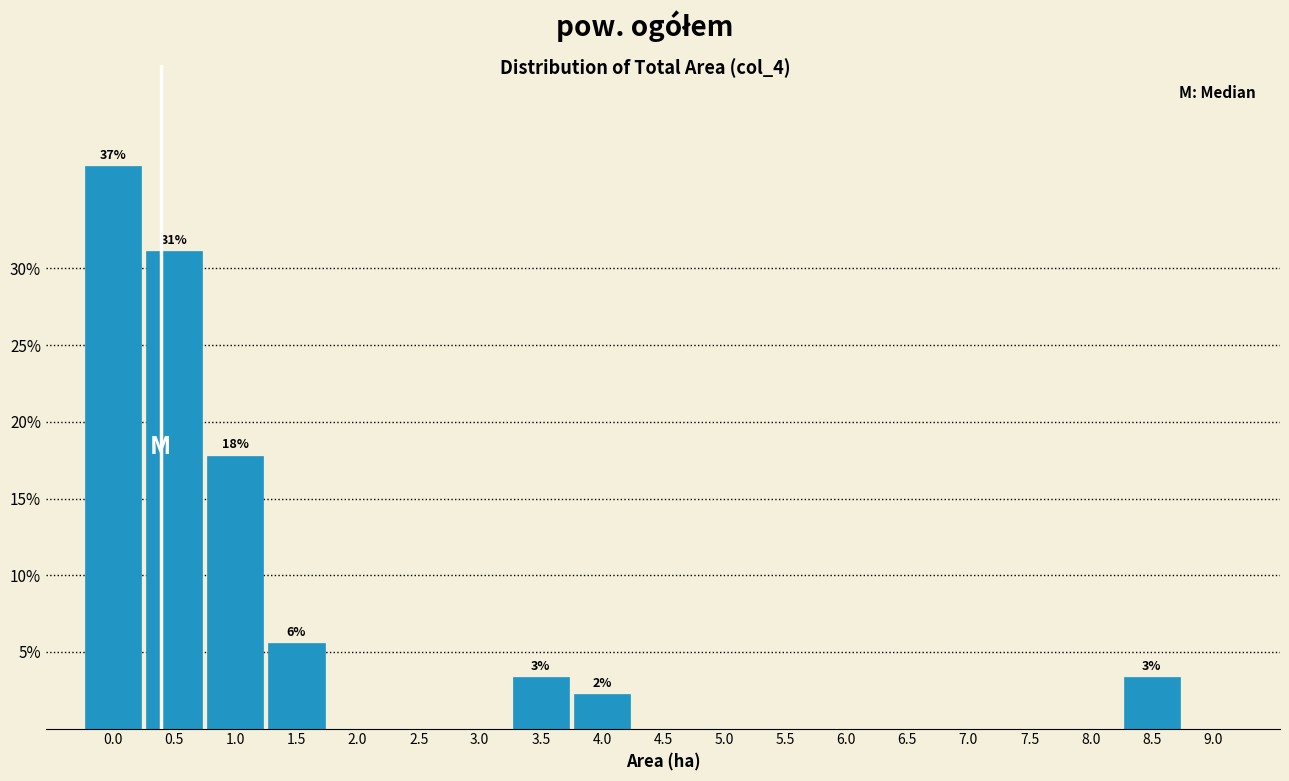

Reading right to left, transcribe all the data shown in this chart.

9.0=0.0	8.5=3.3	8.0=0.0	7.5=0.0	7.0=0.0	6.5=0.0	6.0=0.0	5.5=0.0	5.0=0.0	4.5=0.0	4.0=2.2	3.5=3.3	3.0=0.0	2.5=0.0	2.0=0.0	1.5=5.6	1.0=17.8	0.5=31.1	0.0=36.7